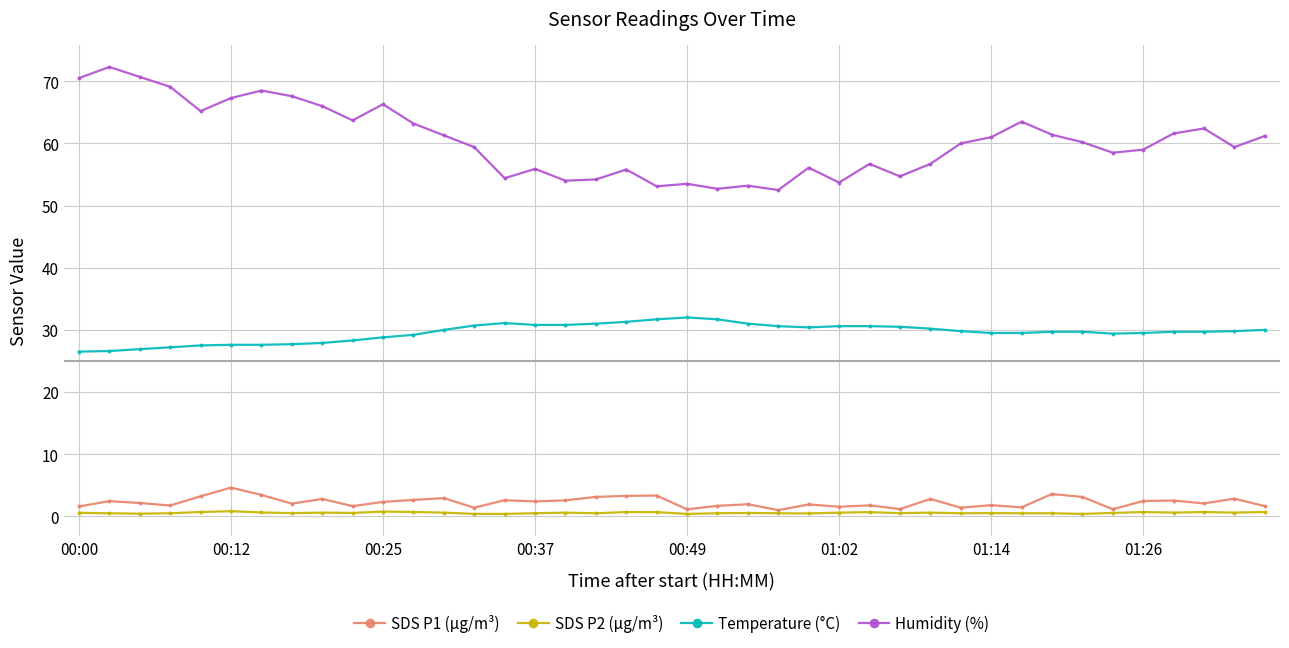

List the series in order of their peak value, highest first.

Humidity (%), Temperature (°C), SDS P1 (µg/m³), SDS P2 (µg/m³)